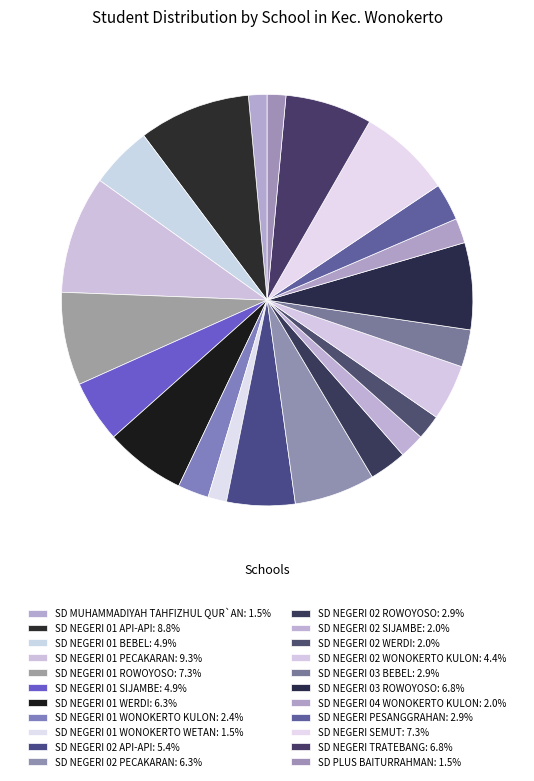

To the nearest percent, what is the average slice percentage?

5%